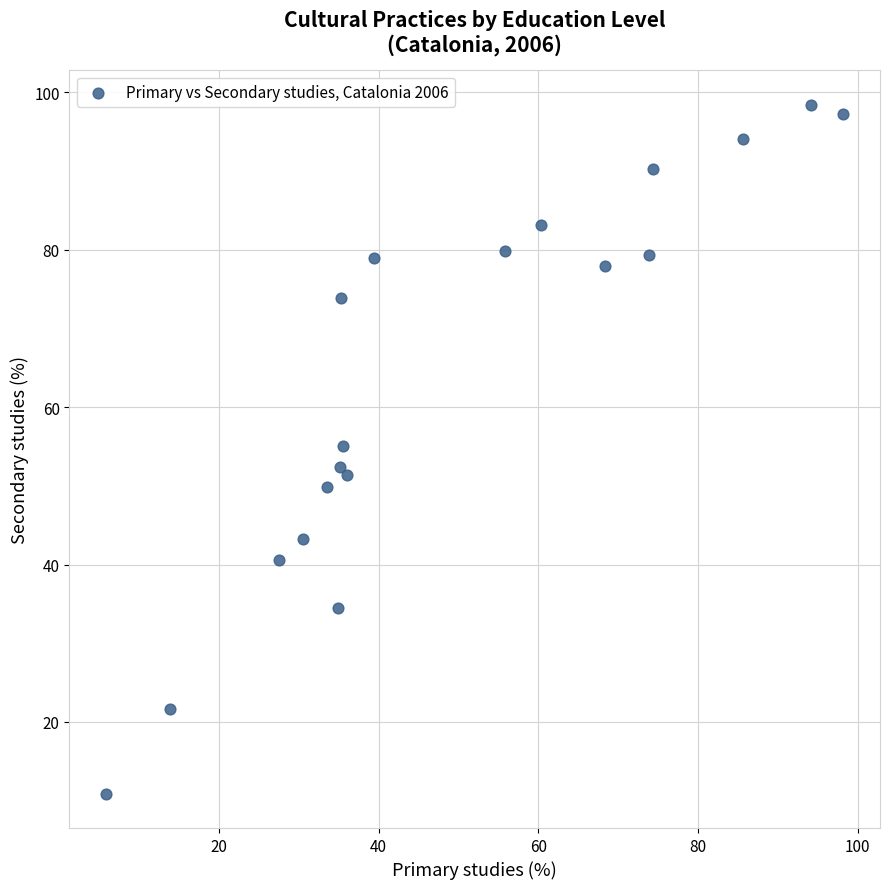

What is the range of X values (max minus min)?

92.3